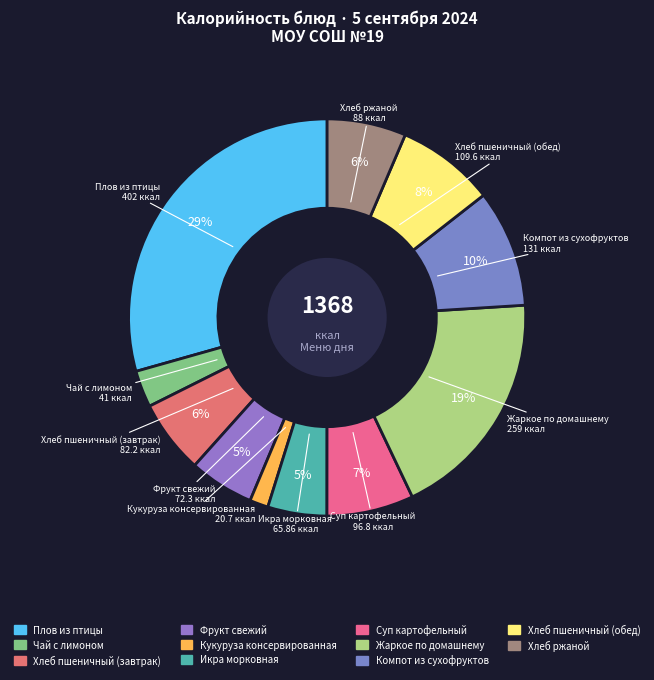

How many slices are in this pie chart?

11